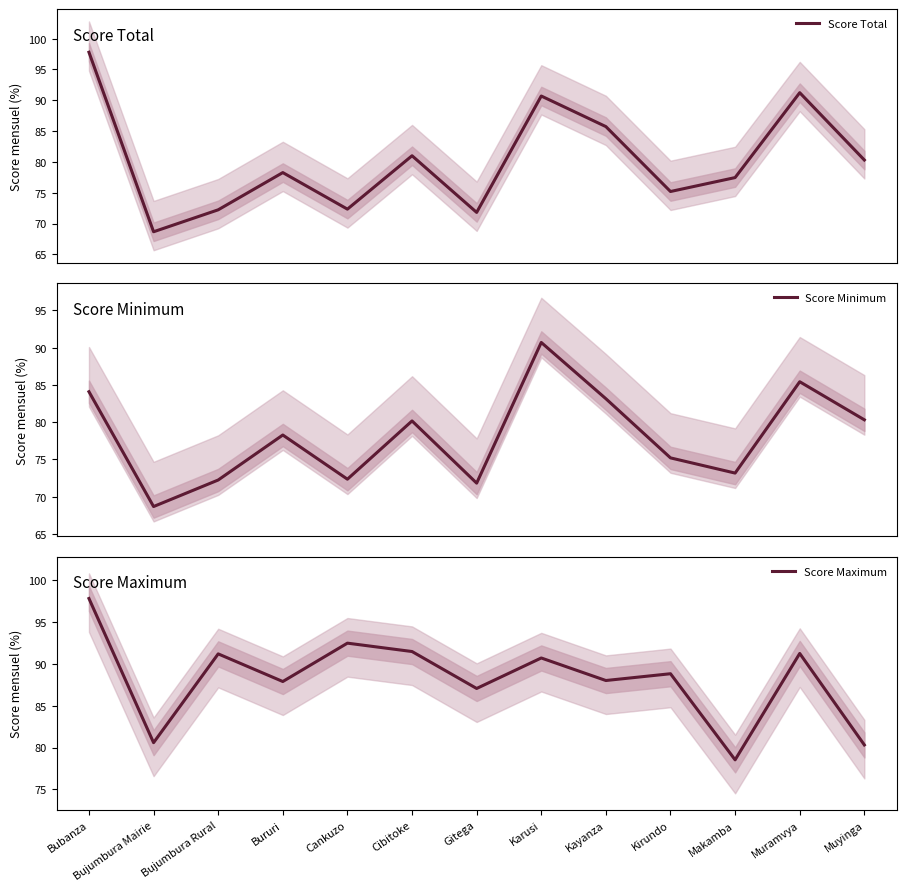

How many lines are shown in the chart?

3